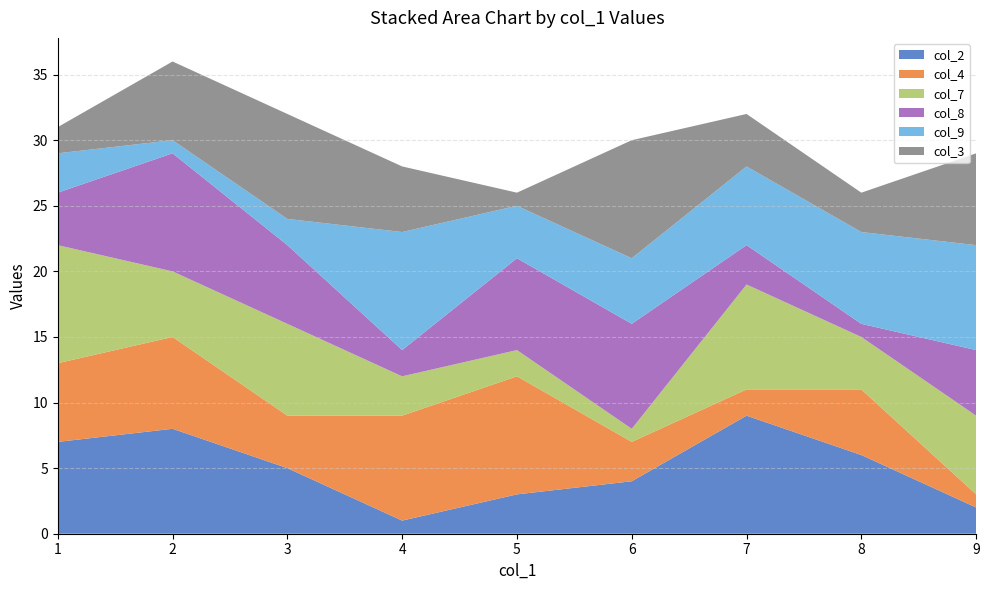

True or false: col_2 has a value of 8 at 2.

True